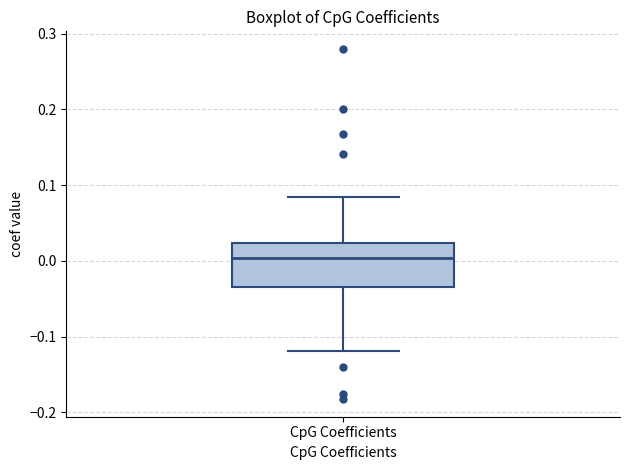

Read this box plot against the y-axis: the position of the median line, the range covered by the box, and the ends of both whiskers. The values are not printed on the chart, so give them approximately, as read against the axis.

median 0.00, box -0.04 to 0.02, whiskers -0.12 to 0.08